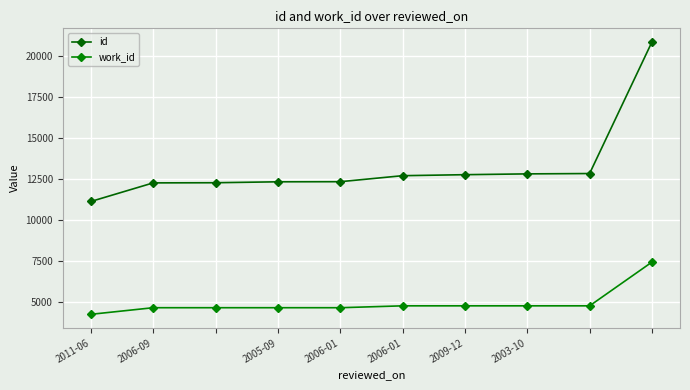

Count the number of data series in this chart.

2